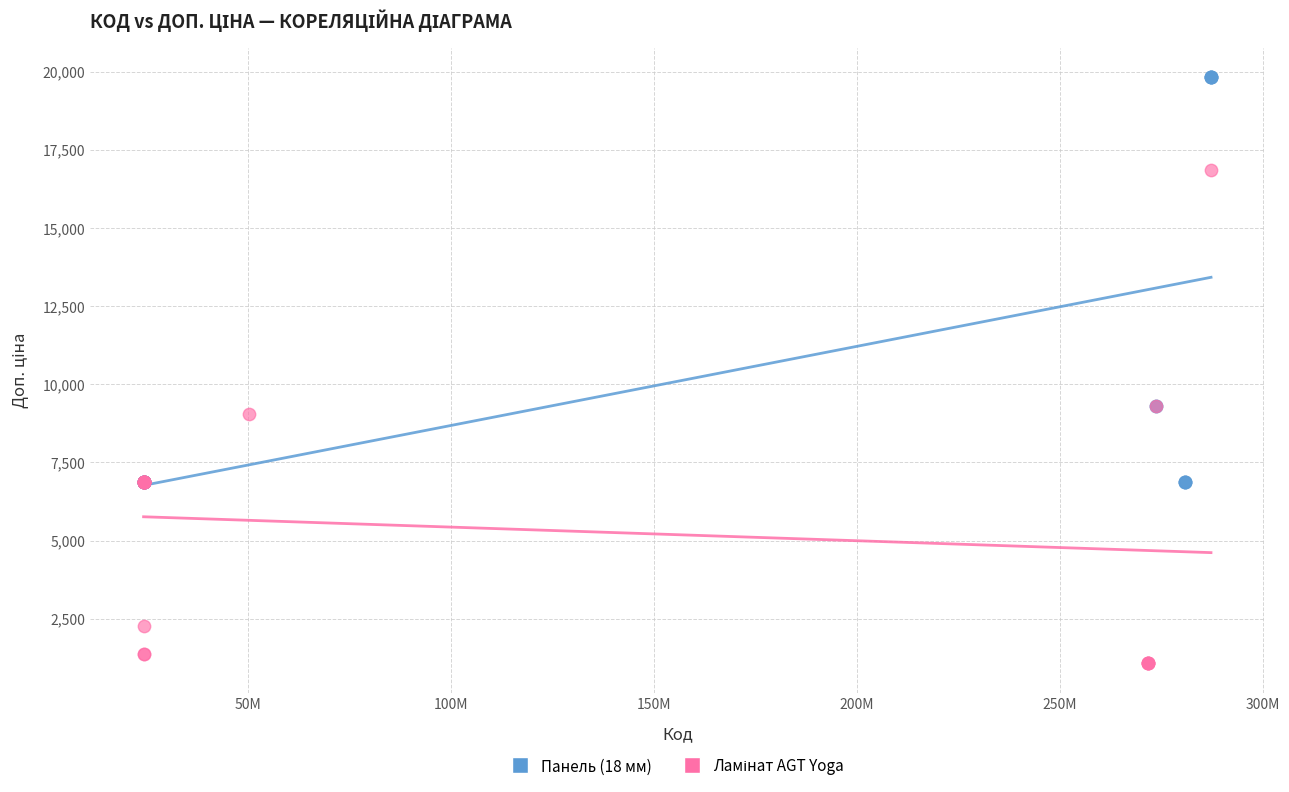

Which series reaches the maximum Y coordinate?

Панель (18 мм)